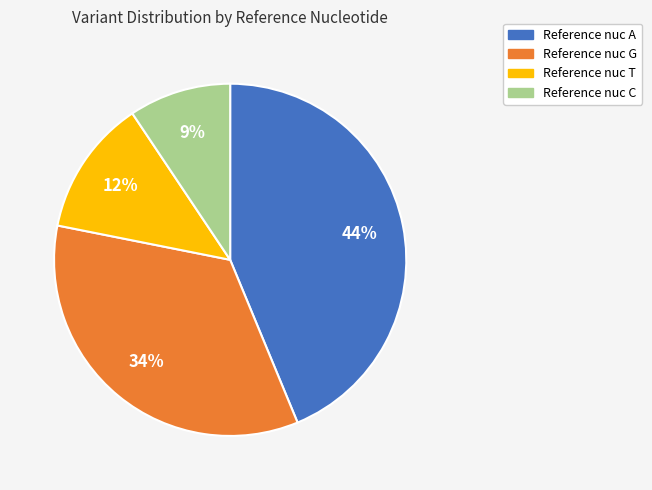

To the nearest percent, what is the average slice percentage?

25%